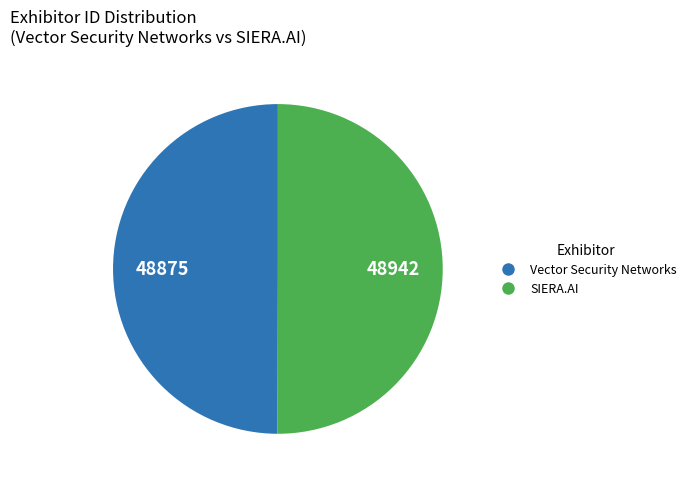

Combined, do Vector Security Networks and SIERA.AI account for over 50%?

Yes